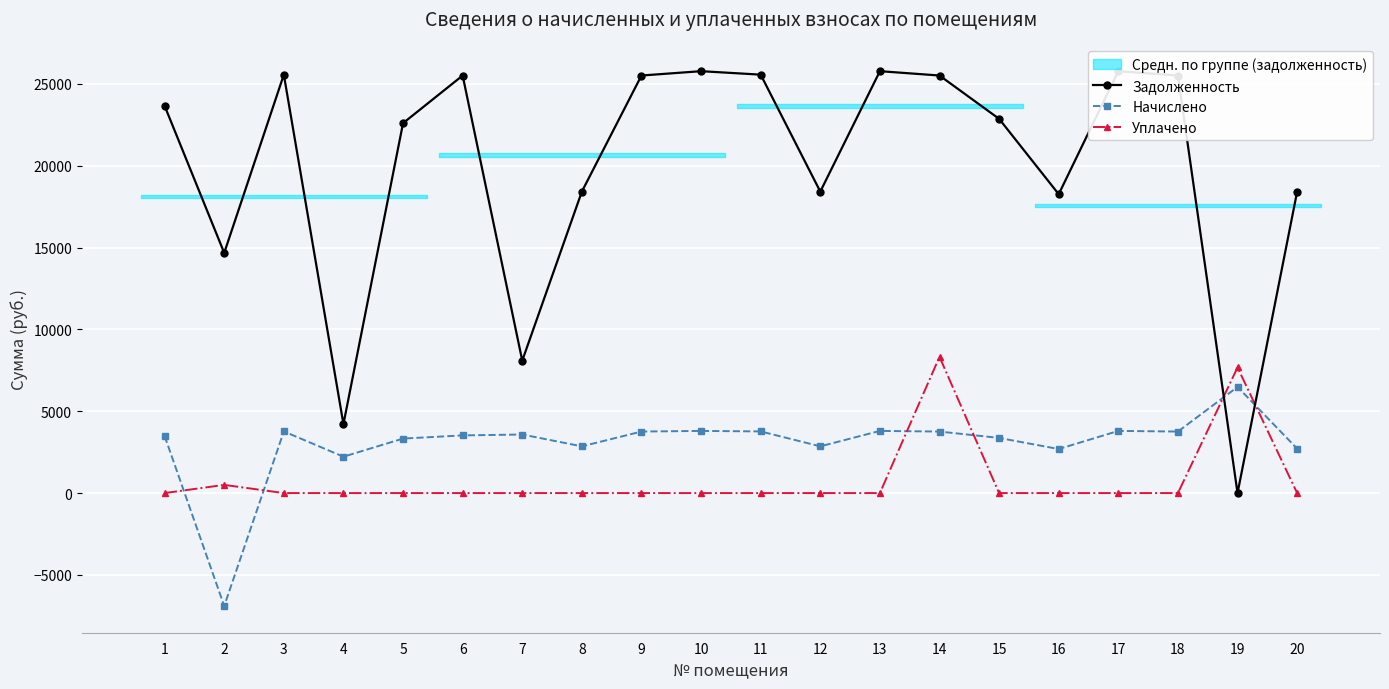

Reading right to left, extract all data points from this chart.

Задолженность: 20=18422.5	19=0.0	18=25516.0	17=25780.8	16=18263.7	15=22869.1	14=25516.0	13=25780.8	12=18422.5	11=25569.0	10=25780.8	9=25516.0	8=18422.5	7=8092.5	6=25516.0	5=22604.5	4=4213.4	3=25569.0	2=14676.4	1=23663.3
Начислено: 20=2714.4	19=6485.9	18=3759.6	17=3798.6	16=2691.0	15=3369.6	14=3759.6	13=3798.6	12=2855.6	11=3767.4	10=3798.6	9=3759.6	8=2855.6	7=3579.0	6=3524.0	5=3330.6	4=2223.0	3=3767.4	2=-6899.6	1=3486.6
Уплачено: 20=0.0	19=7675.8	18=0.0	17=0.0	16=0.0	15=0.0	14=8325.5	13=0.0	12=0.0	11=0.0	10=0.0	9=0.0	8=0.0	7=0.0	6=0.0	5=0.0	4=0.0	3=0.0	2=500.0	1=0.0